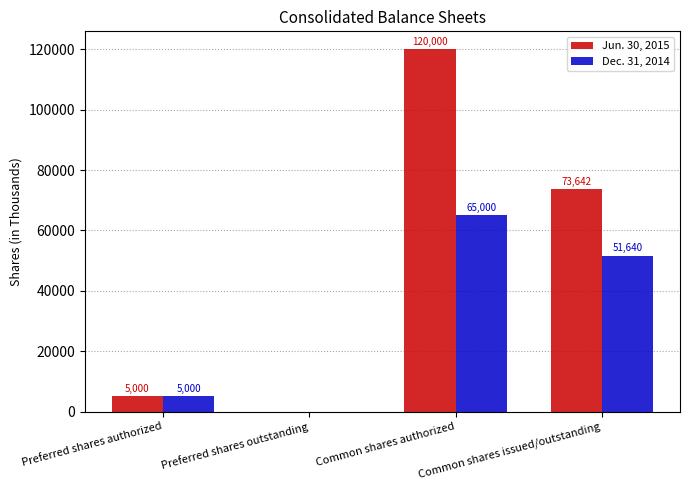

At which category is the sum across all series the highest?

Common shares authorized